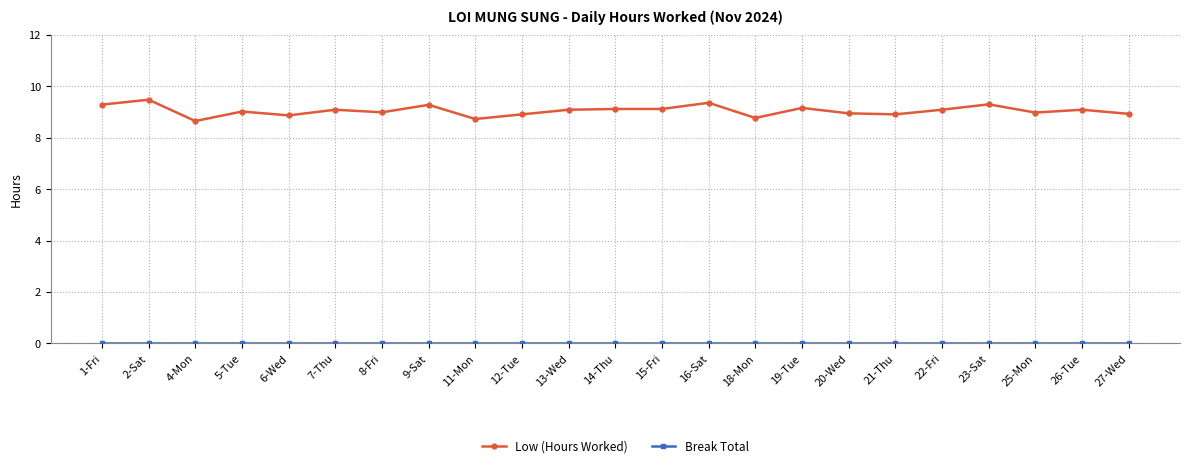

Where is the first local maximum for Low (Hours Worked)?

2-Sat